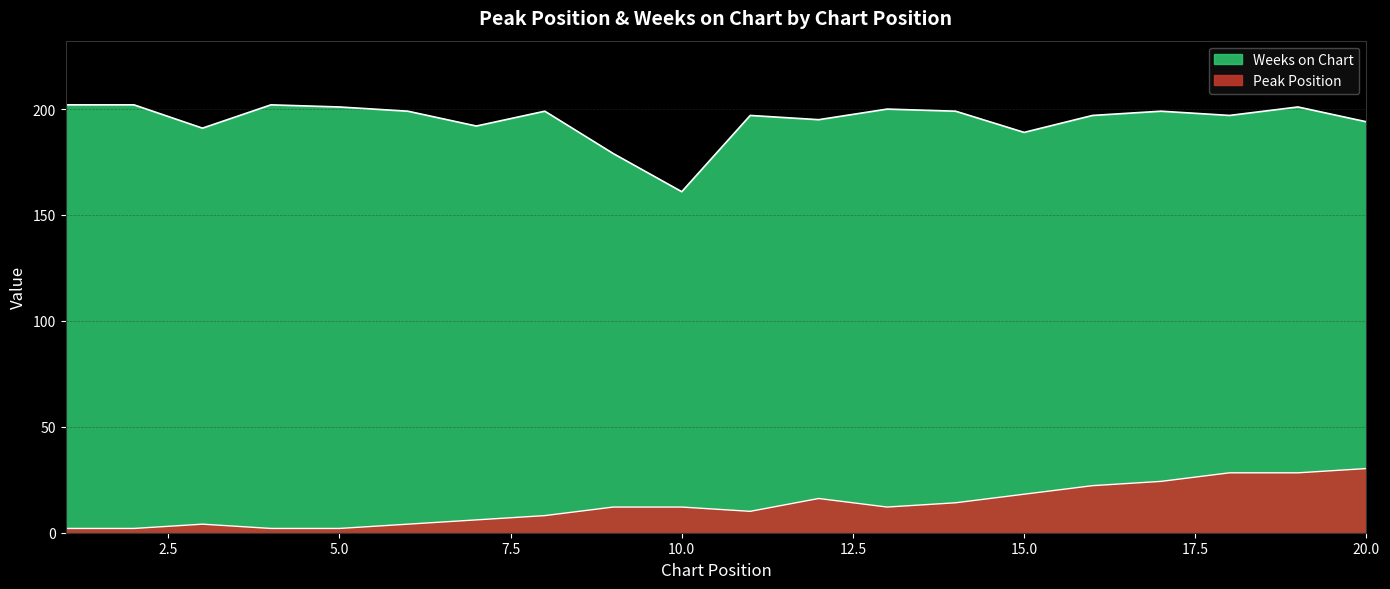

List the series in order of their overall mean, lowest first.

Peak Position, Weeks on Chart